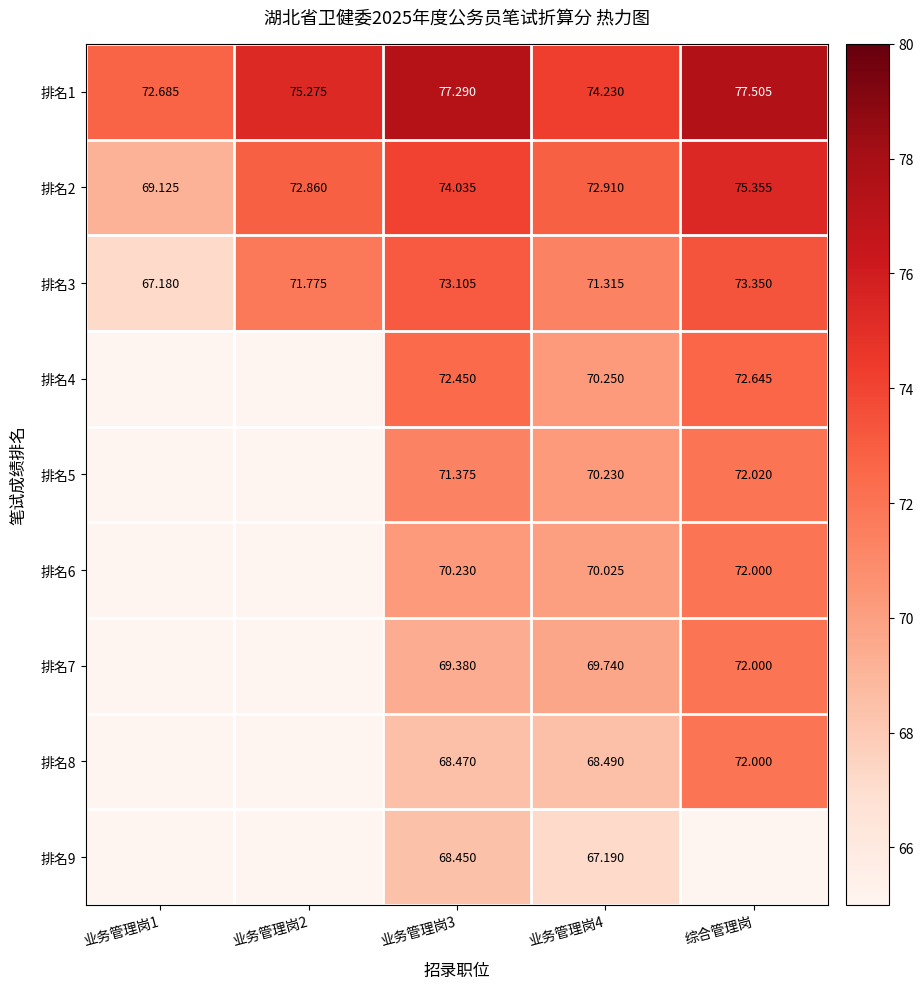

At how many categories does at least one series exceed 71?

5